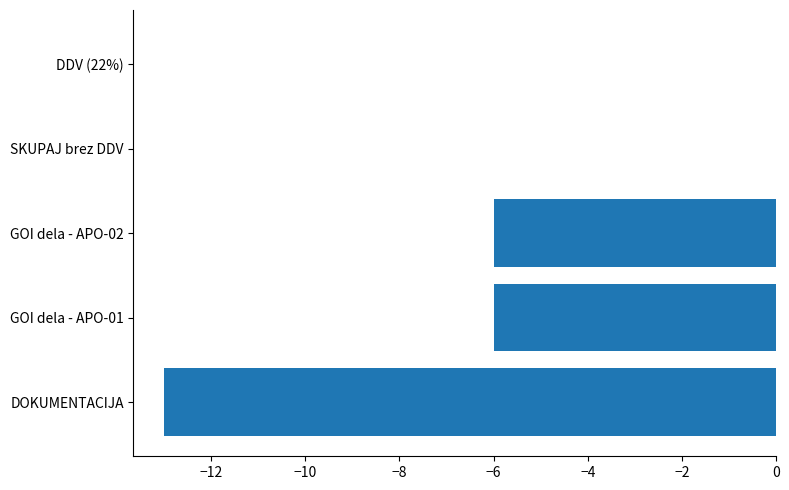

Is it true that the value at GOI dela - APO-01 is -6?

True